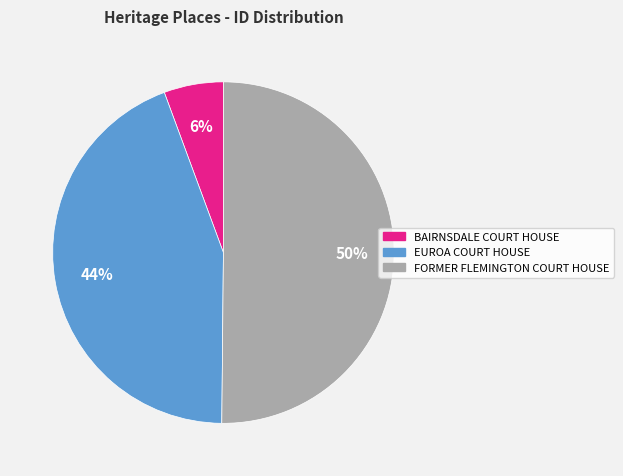

Between FORMER FLEMINGTON COURT HOUSE and EUROA COURT HOUSE, which is larger?

FORMER FLEMINGTON COURT HOUSE